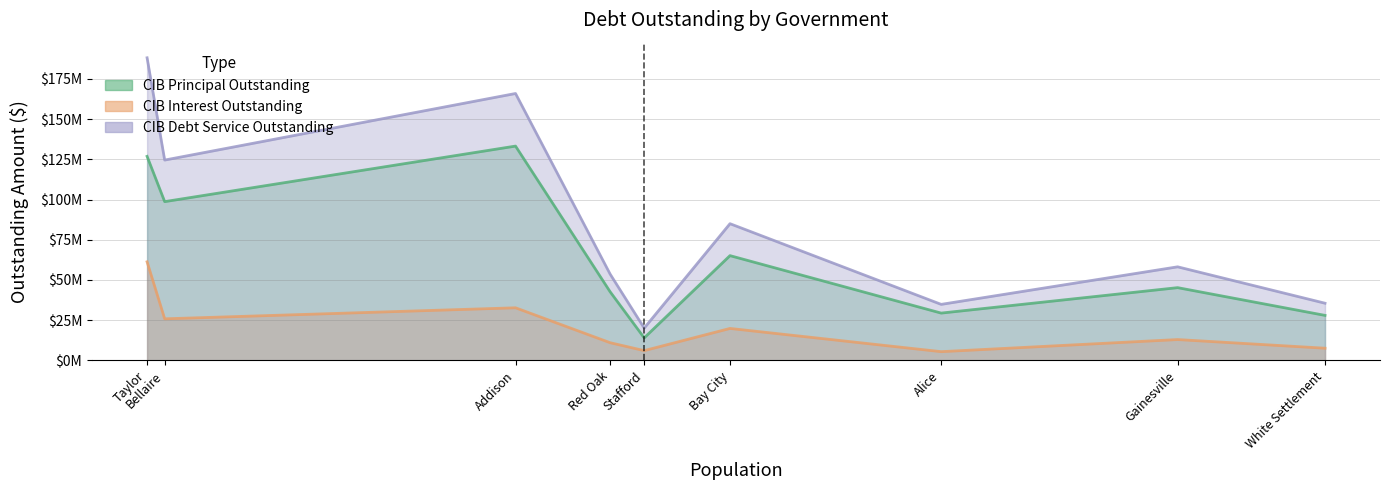

Reading left to right, list all the values displayed in this chart.

CIBPrincipalOutstanding: White Settlement=27975000.0	Gainesville=45220000.0	Alice=29401000.0	Bay City=65121000.0	Stafford=13990000.0	Red Oak=42665000.0	Addison=133225000.0	Bellaire=98695000.0	Taylor=126840000.0
CIBInterestOutstanding: White Settlement=7564718.5	Gainesville=12943873.7	Alice=5419260.0	Bay City=19856528.5	Stafford=6067656.3	Red Oak=10991967.9	Addison=32694508.7	Bellaire=25836251.0	Taylor=61273772.5
CIBDebtServiceOutstanding: White Settlement=35539718.5	Gainesville=58163873.7	Alice=34820260.0	Bay City=84977528.5	Stafford=20057656.3	Red Oak=53656967.9	Addison=165919508.7	Bellaire=124531251.0	Taylor=188113772.6